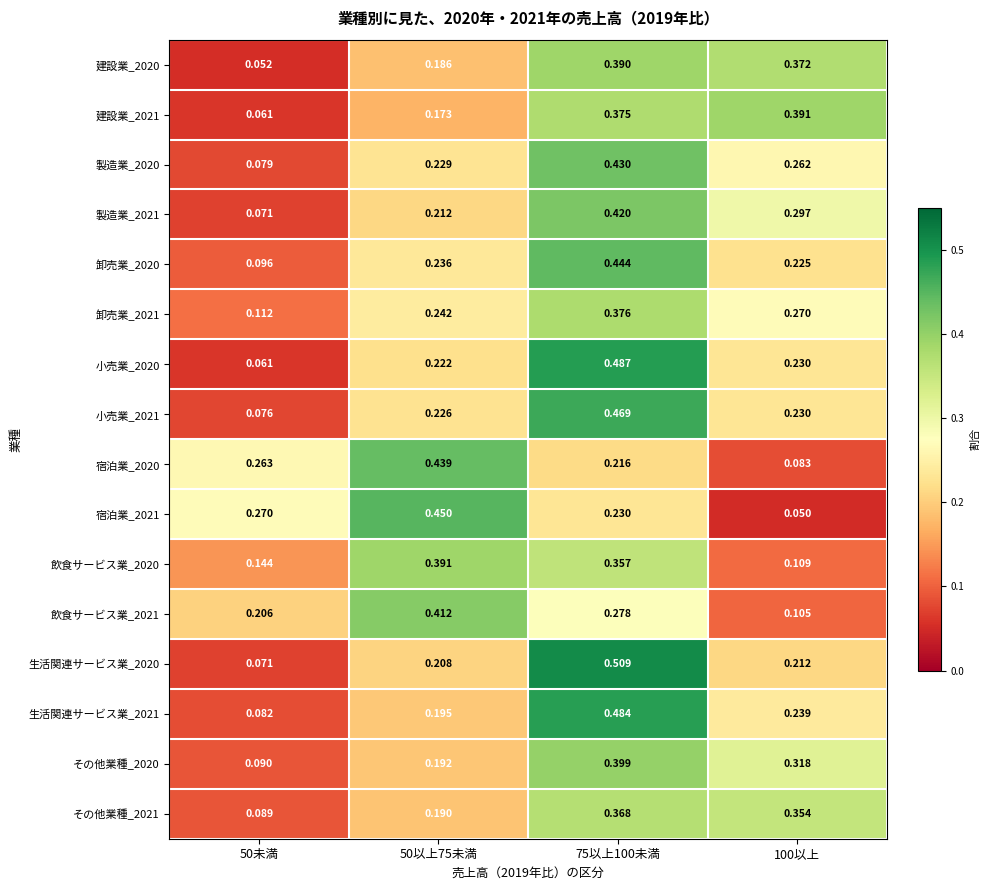

Which series changed the most between 50以上75未満 and 100以上?

宿泊業_2021